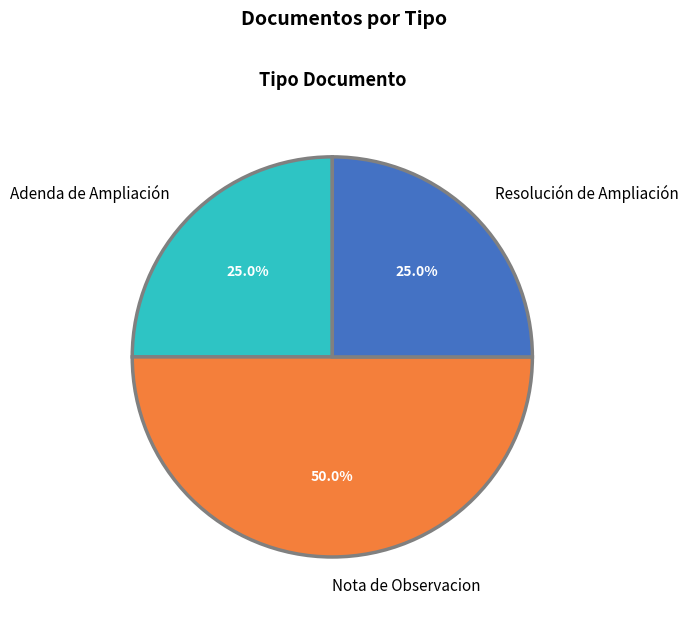

To the nearest percent, what is the average slice percentage?

33%